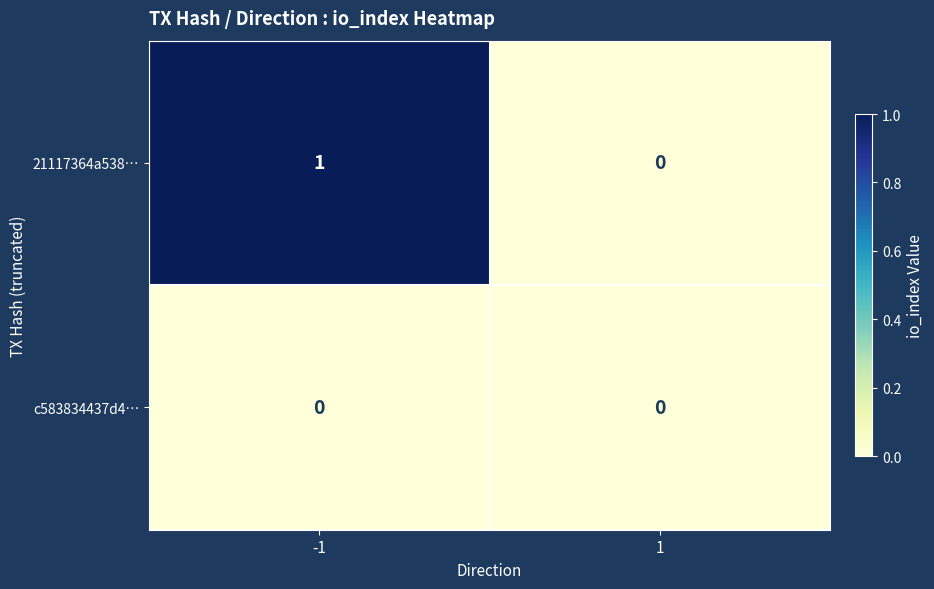

How many data points in 21117364a538… are less than 1?

1